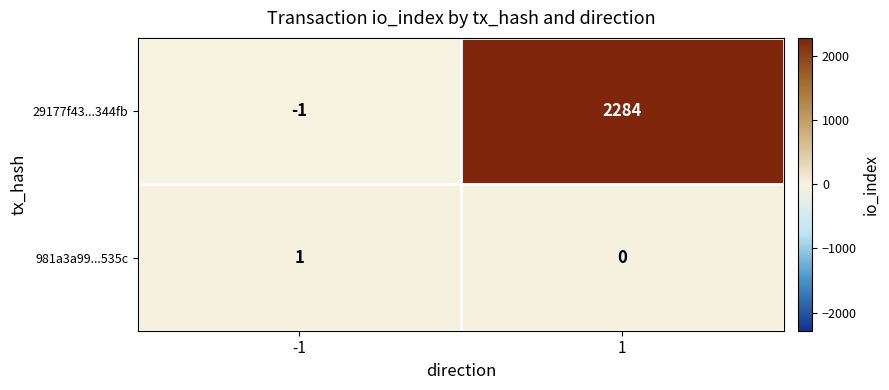

The 29177f43...344fb series shows 3279 at 1. True or false?

False